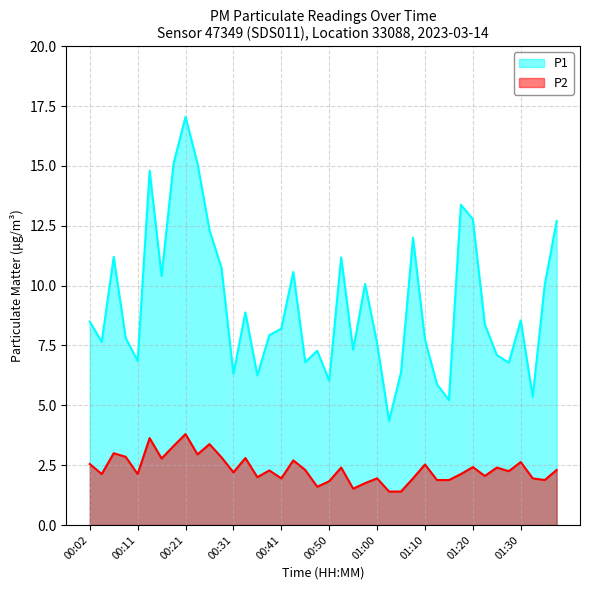

Is it true that P1 equals 12.8 at 01:20?

True